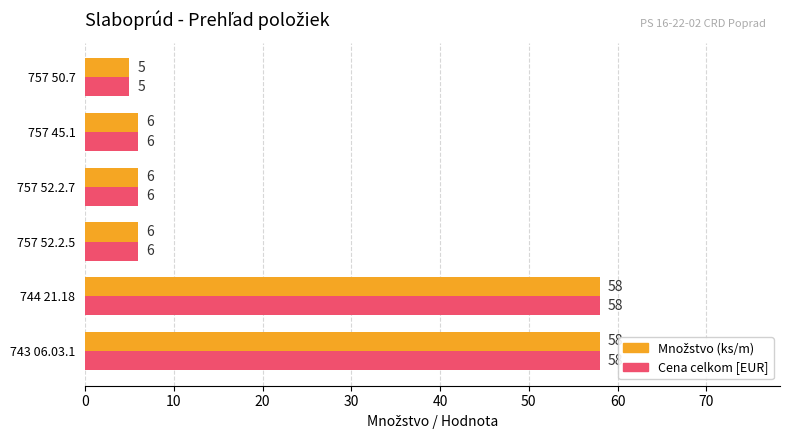

What is the smallest value displayed?

5